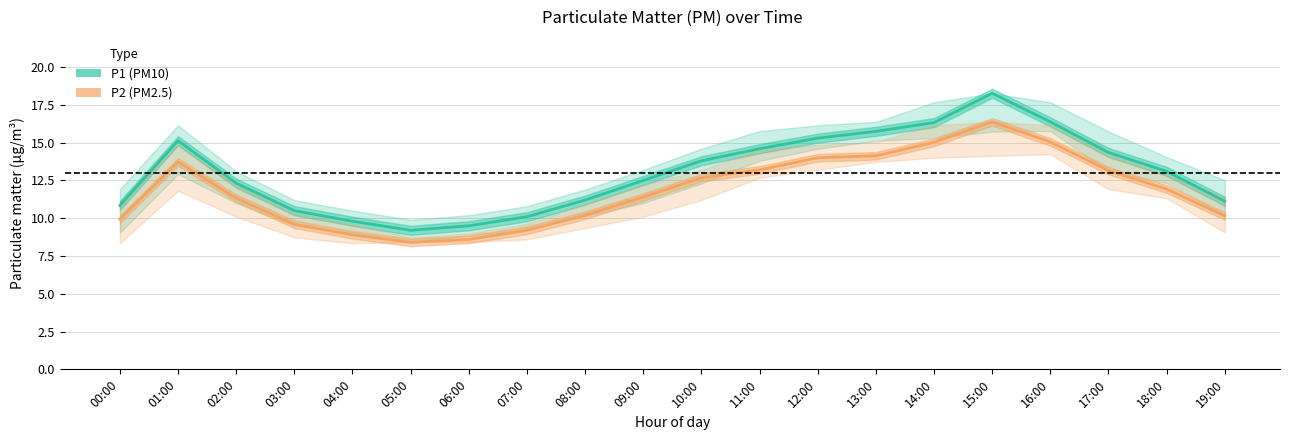

True or false: P2 (PM2.5) has a value of 15.0 at 14:00.

True